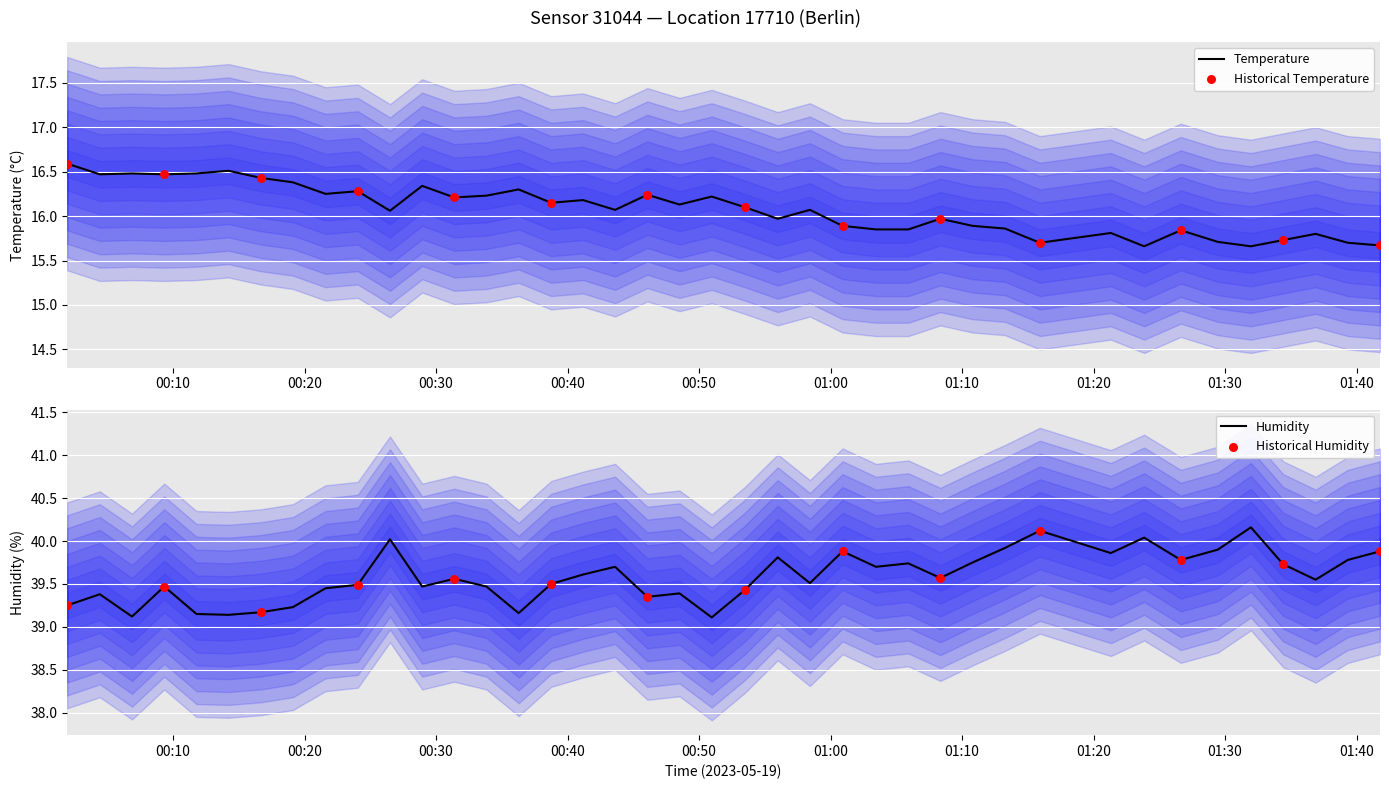

Which series contains the lowest Y value?

temperature